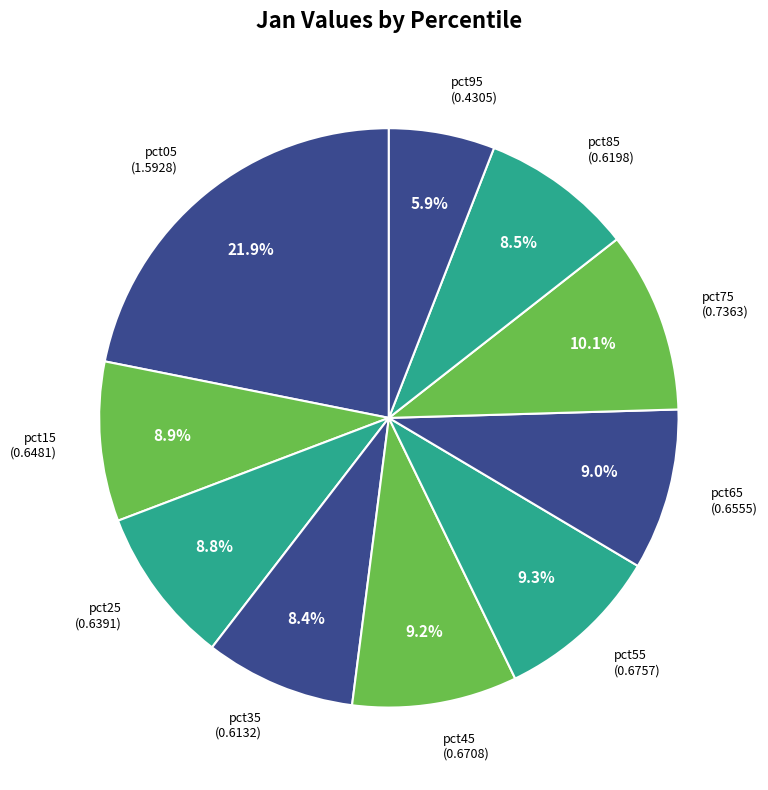

Which slice is the largest?

pct05